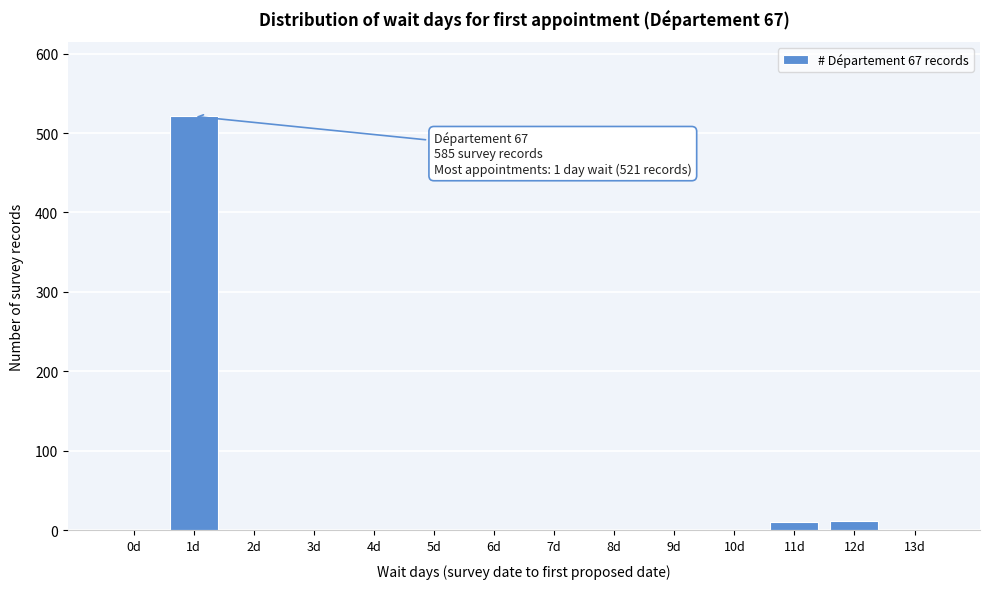

What is the sum of all values?

545